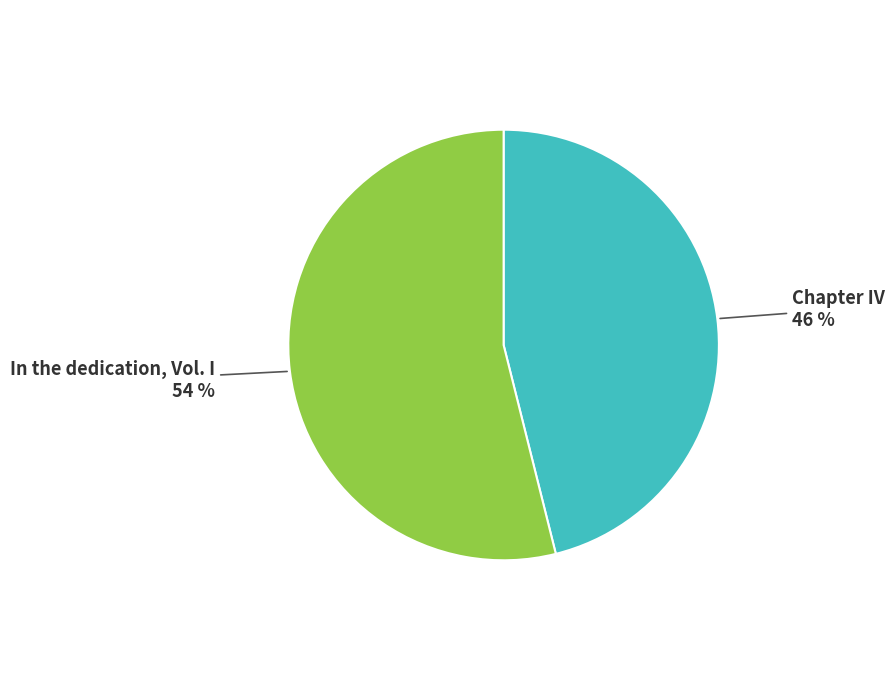

Combined, do Chapter IV and In the dedication, Vol. I account for over 50%?

Yes